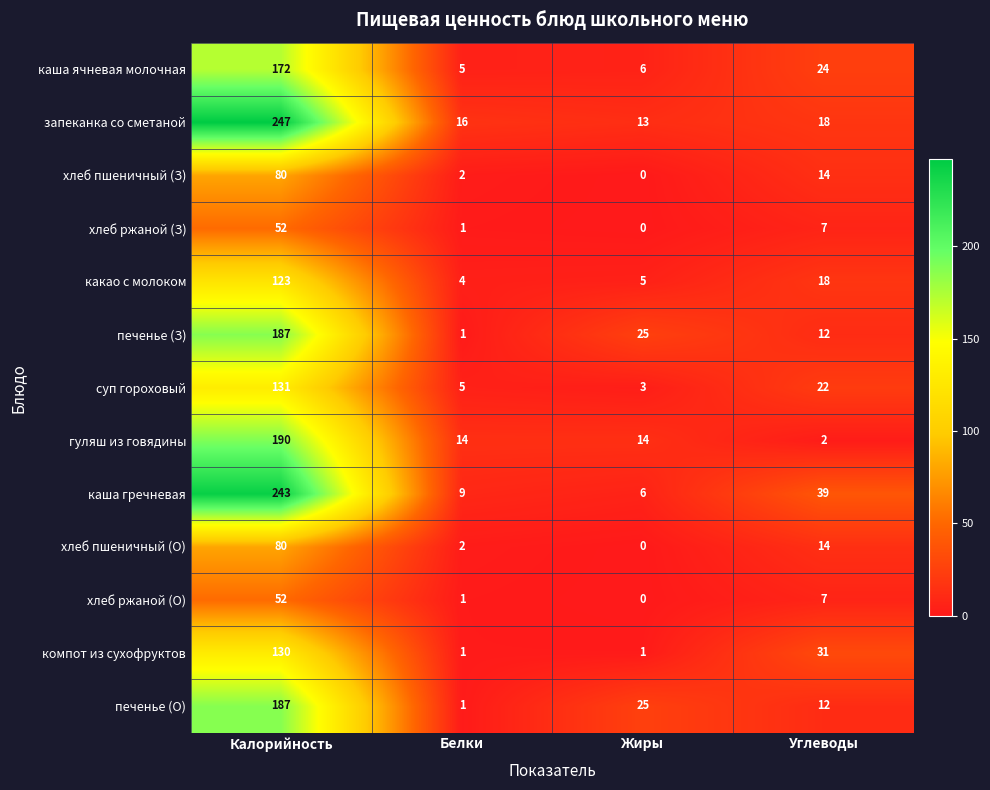

Which series has the largest total across all categories?

каша гречневая